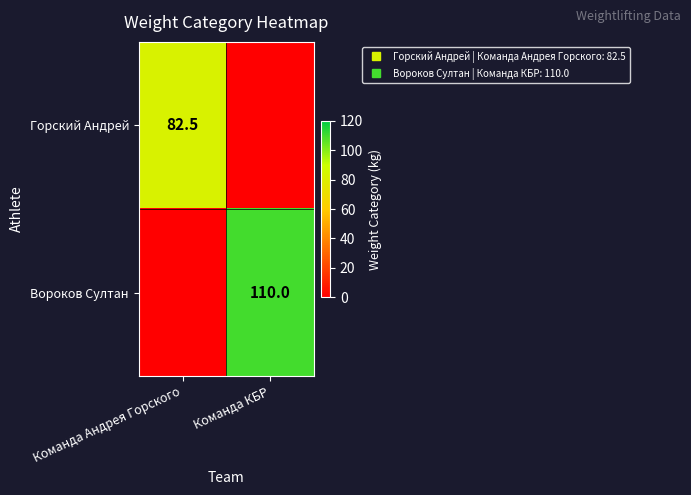

At which category is the sum across all series the highest?

Команда КБР